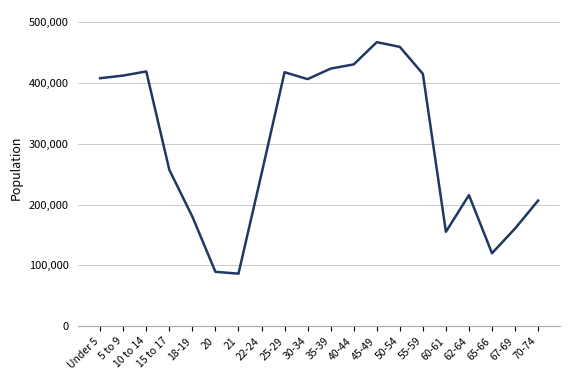

At which label is the value closest to 276721?

15 to 17